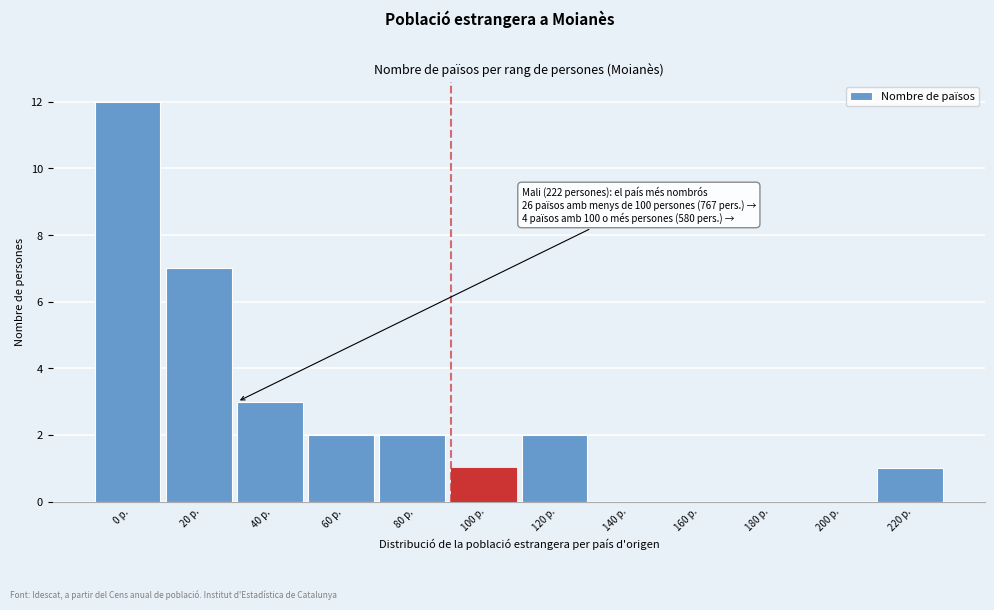

Reading right to left, list all the values displayed in this chart.

220 p.=1	200 p.=0	180 p.=0	160 p.=0	140 p.=0	120 p.=2	100 p.=1	80 p.=2	60 p.=2	40 p.=3	20 p.=7	0 p.=12